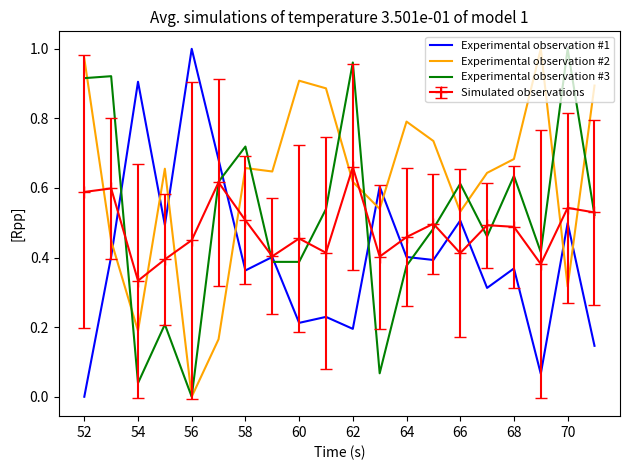

How many intersections are there between Experimental observation #3 and Experimental observation #1?

6